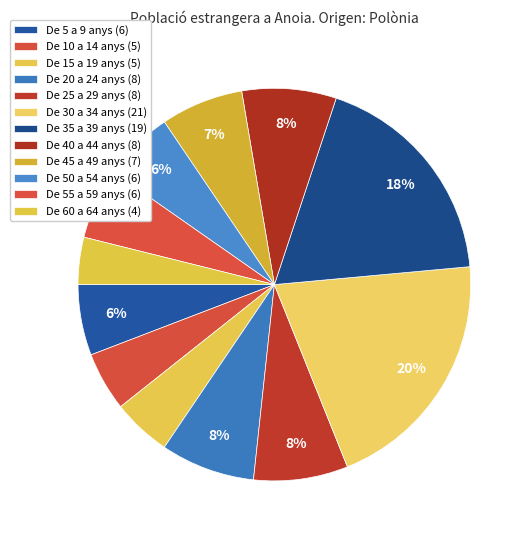

The De 40 a 44 anys slice represents 8% of the pie. True or false?

True